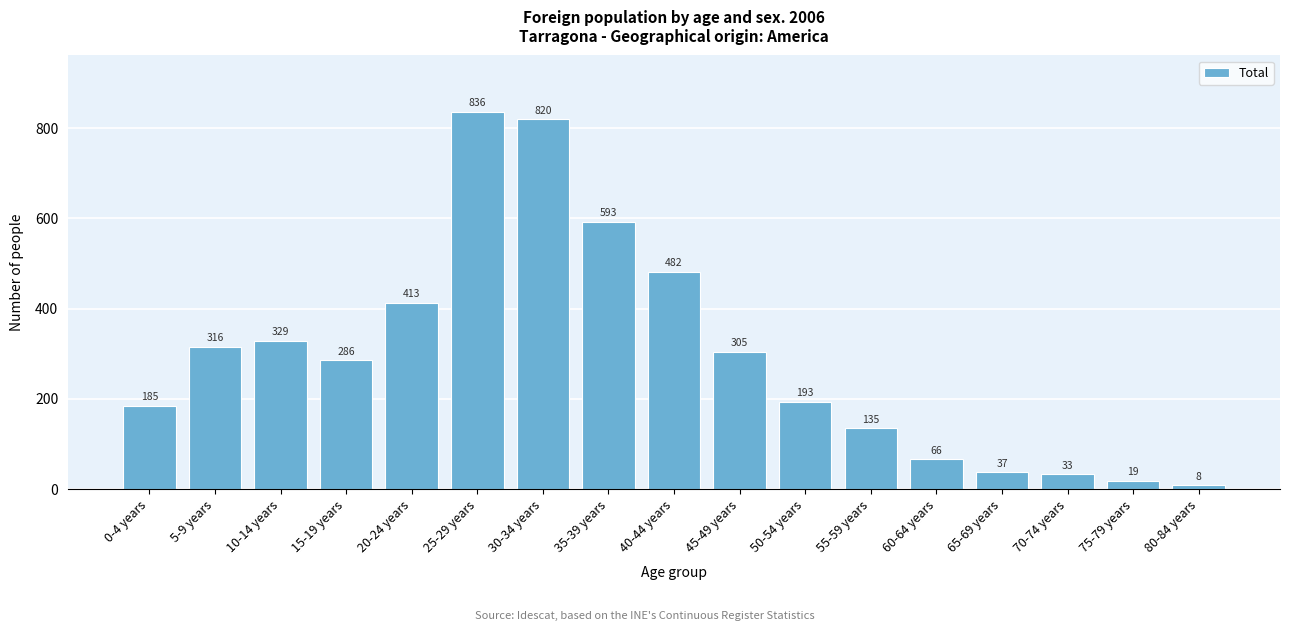

Reading left to right, list all the values displayed in this chart.

185	316	329	286	413	836	820	593	482	305	193	135	66	37	33	19	8